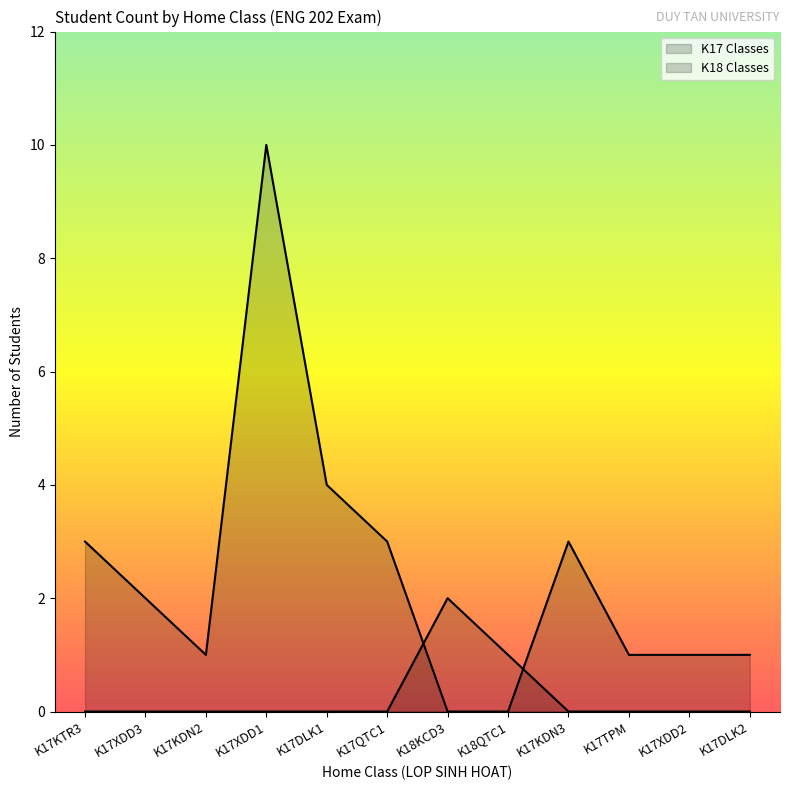

Reading left to right, transcribe all the data shown in this chart.

K17 Classes line: K17KTR3=3	K17XDD3=2	K17KDN2=1	K17XDD1=10	K17DLK1=4	K17QTC1=3	K18KCD3=0	K18QTC1=0	K17KDN3=3	K17TPM=1	K17XDD2=1	K17DLK2=1
K18 Classes line: K17KTR3=0	K17XDD3=0	K17KDN2=0	K17XDD1=0	K17DLK1=0	K17QTC1=0	K18KCD3=2	K18QTC1=1	K17KDN3=0	K17TPM=0	K17XDD2=0	K17DLK2=0